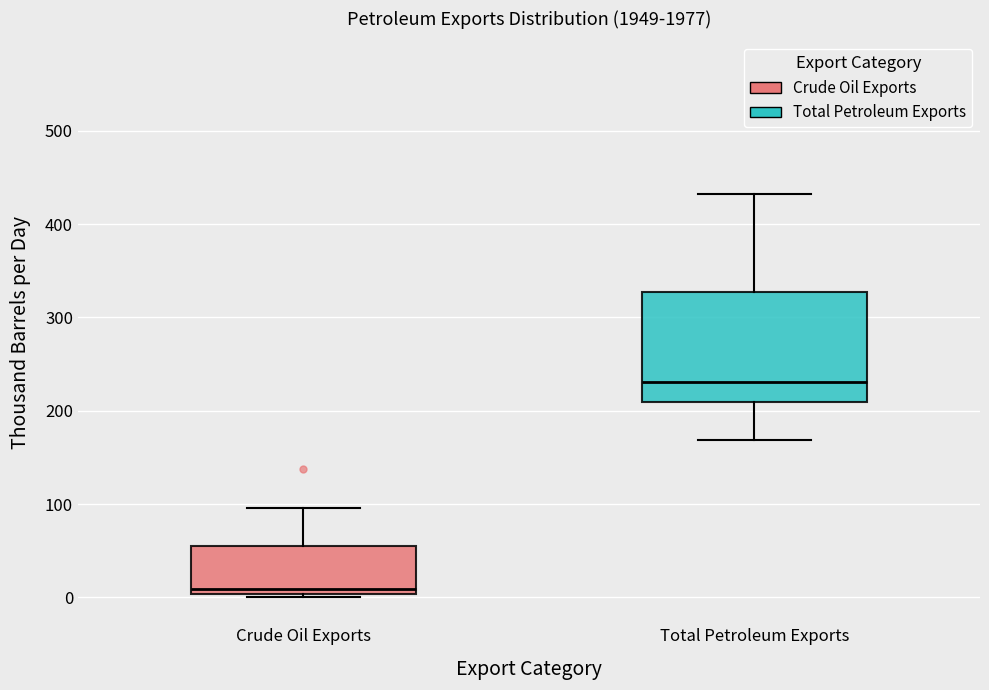

Reading left to right, transcribe this box plot: for each box, give where its median line is, the range the box spans, and where its two whiskers end, as read against the y-axis. The values are not printed on the chart, so give them approximately, as read against the axis.

Crude Oil Exports: median 10, box 0 to 50, whiskers 0 (just below the box's lower edge) to 100
Total Petroleum Exports: median 230, box 210 to 330, whiskers 170 to 430